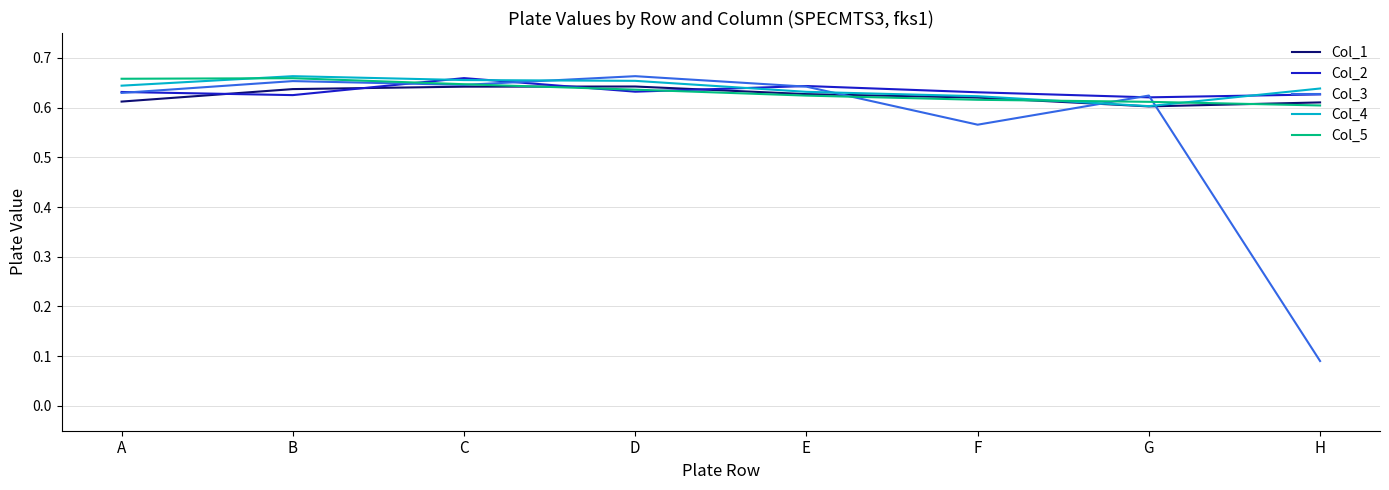

At which category does the chart reach its minimum across all series?

H